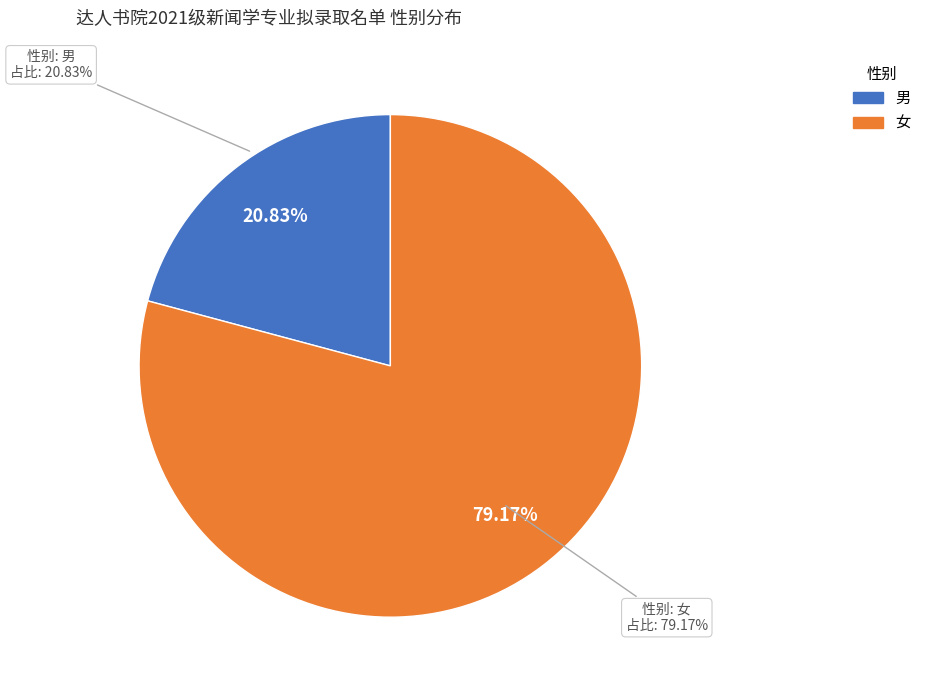

Is it true that 男 is 21% of the pie?

True